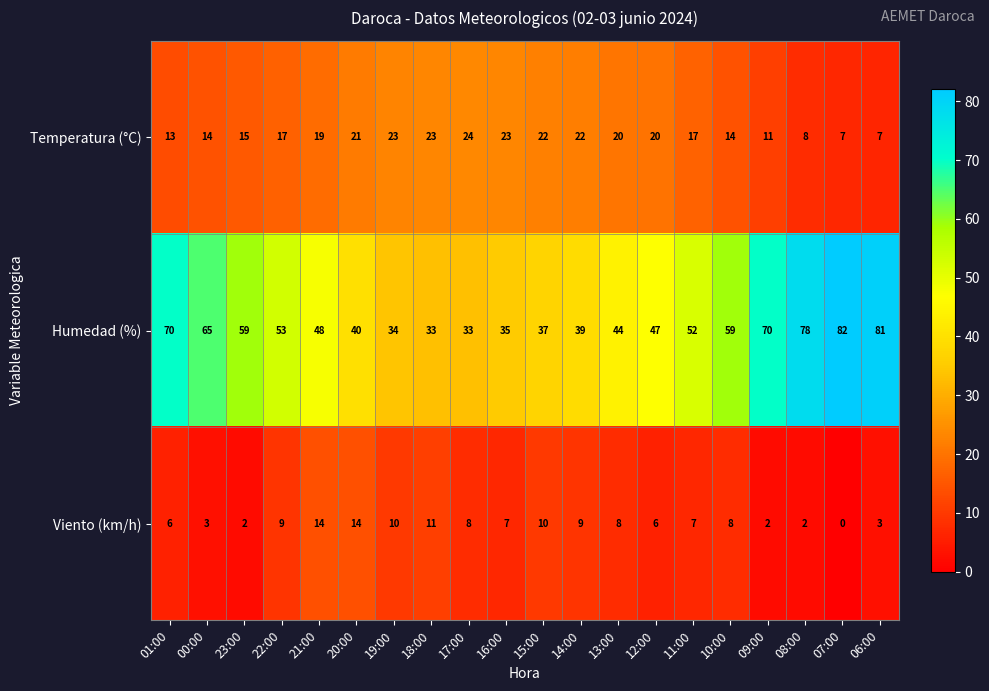

Which label corresponds to the smallest value in the chart?

07:00